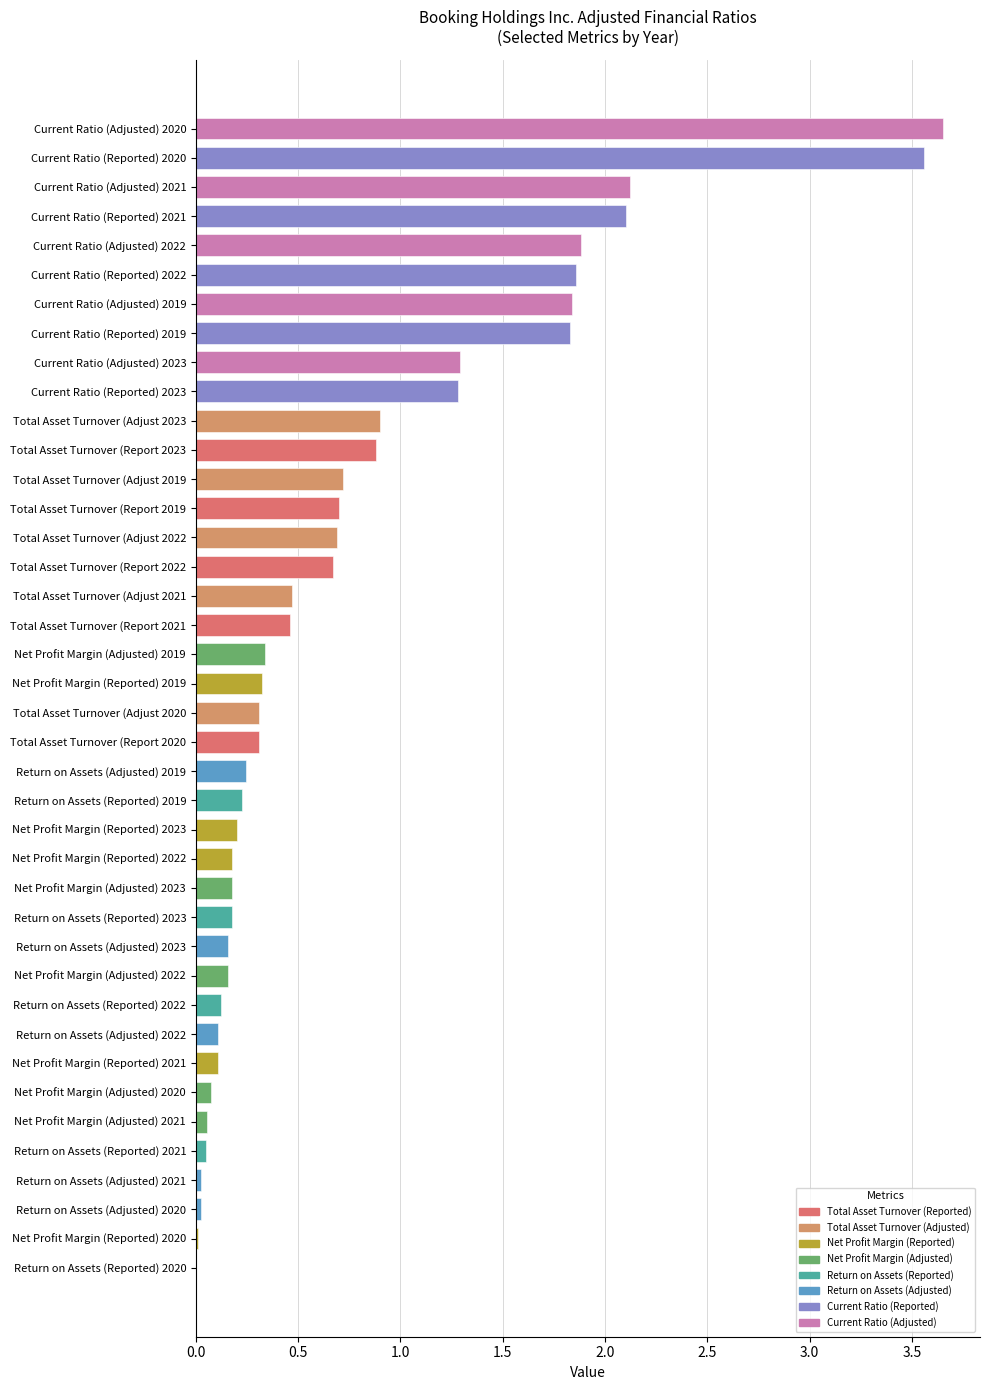

True or false: the data shows 1.3 at Total Asset Turnover (Report 2023.

False